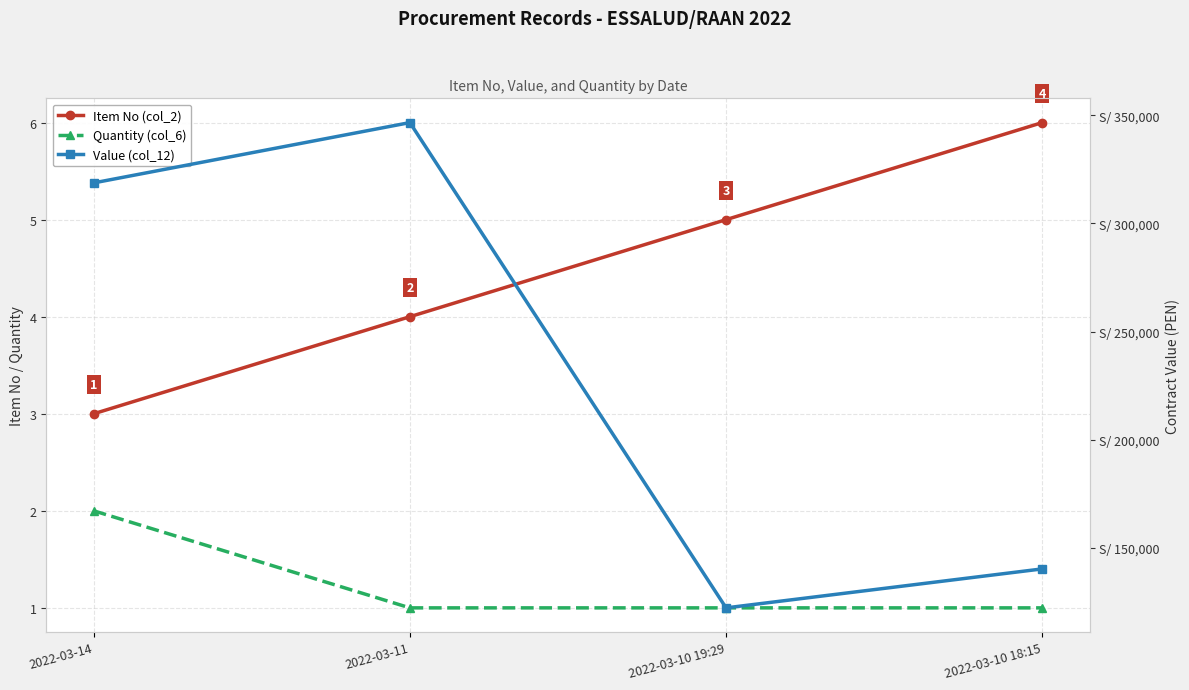

At 2022-03-11, list the series in order from smallest to largest.

Quantity (col_6), Item No (col_2), Value (col_12)